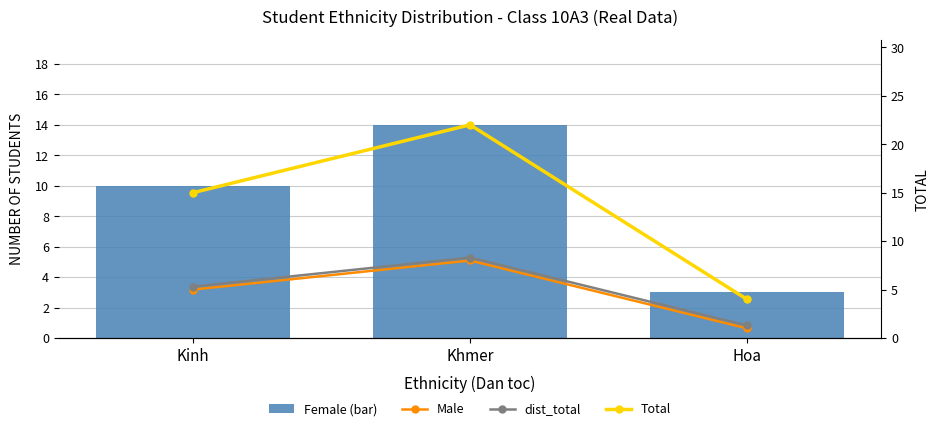

What is the average value of the dist_total series?

5.0